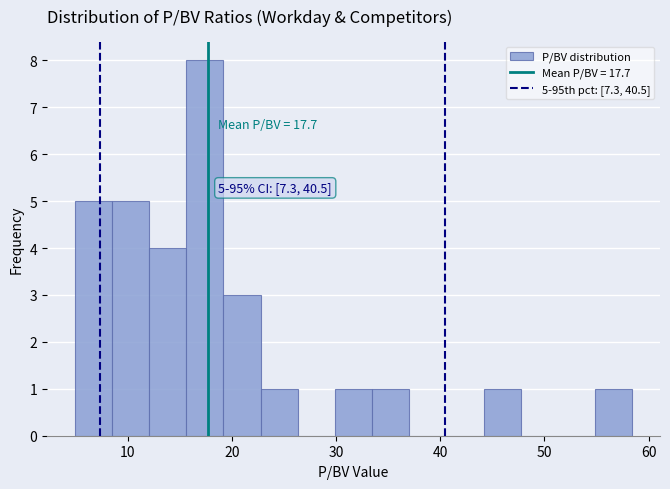

Around what value on the x-axis is the tallest bar? Give the approximate position of its centre, as read against the axis.

17